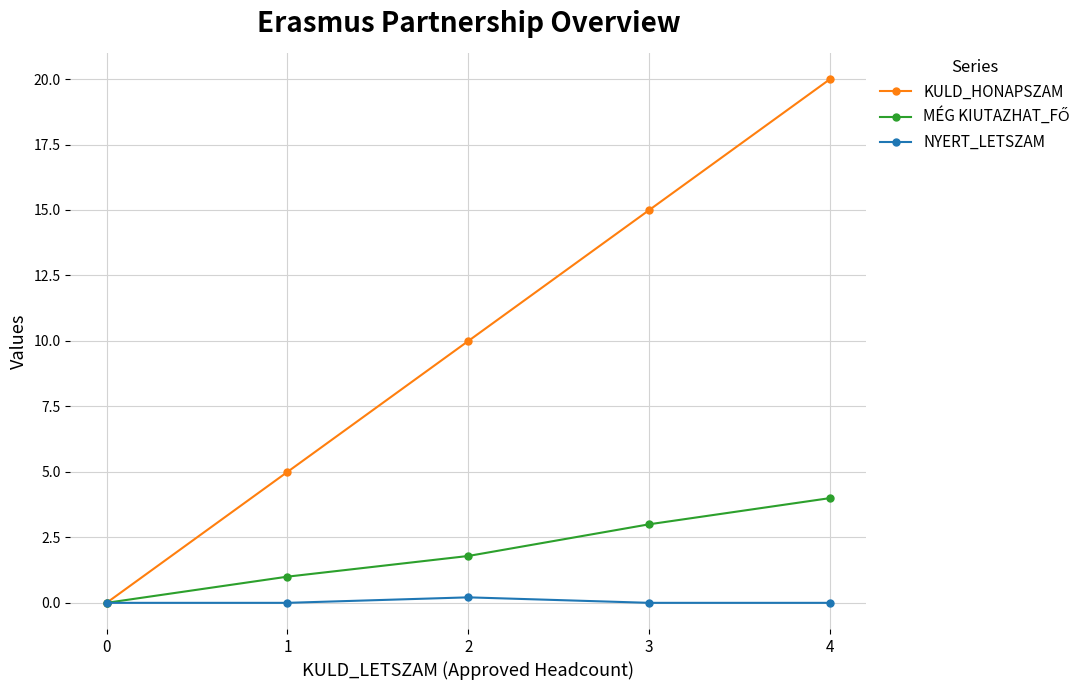

How many positive values does the KULD_HONAPSZAM series have?

4